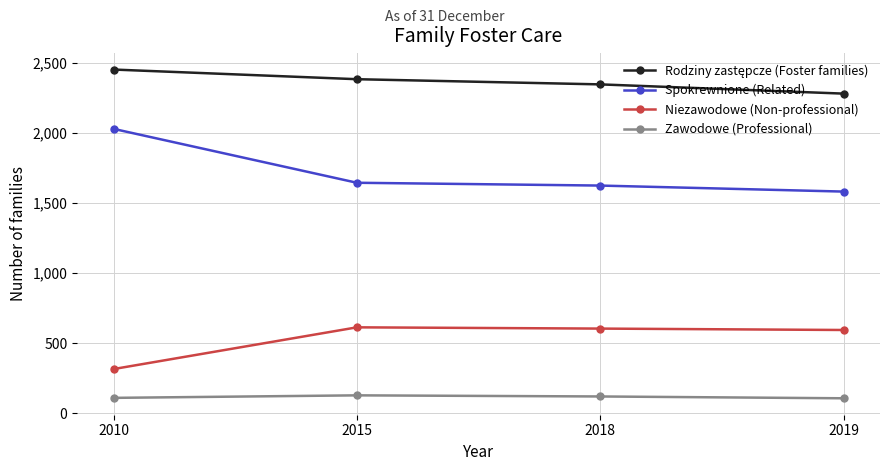

True or false: Niezawodowe (Non-professional) has a value of 269 at 2015.

False